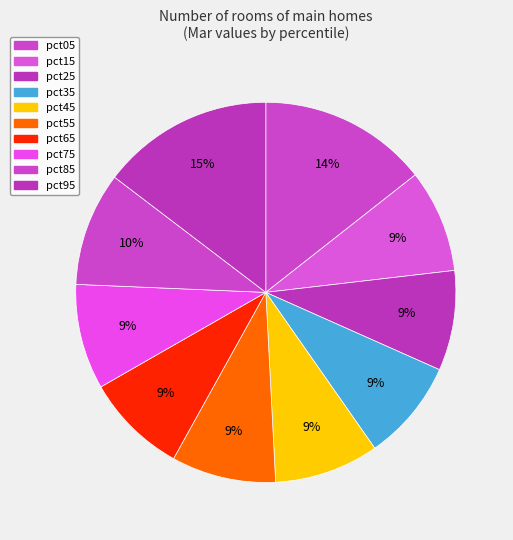

True or false: pct35 accounts for 9% of the total.

True